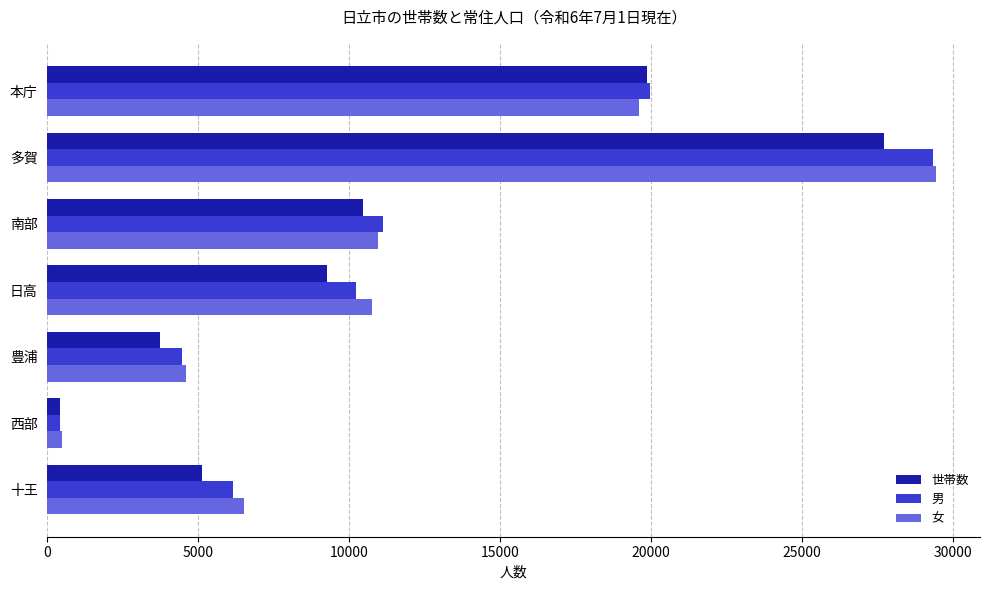

What is the difference between the maximum and minimum values in the 男 series?

28926